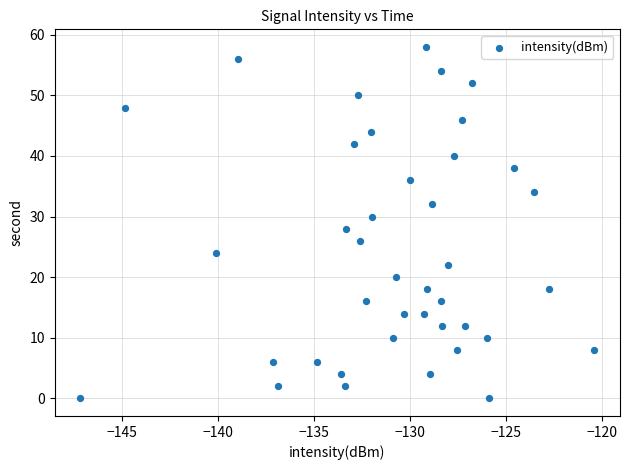

What is the range of Y values (max minus min)?

58